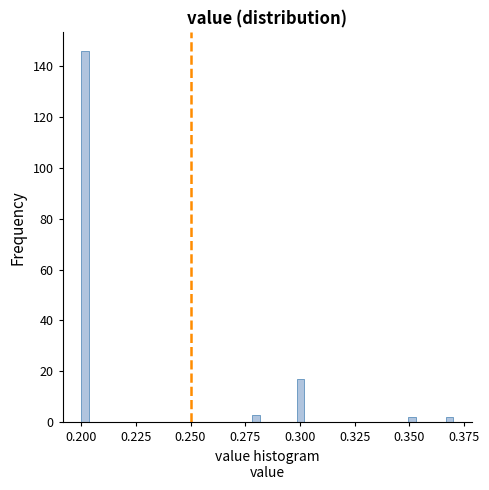

Around what value on the x-axis is the tallest bar? Give the approximate position of its centre, as read against the axis.

0.200